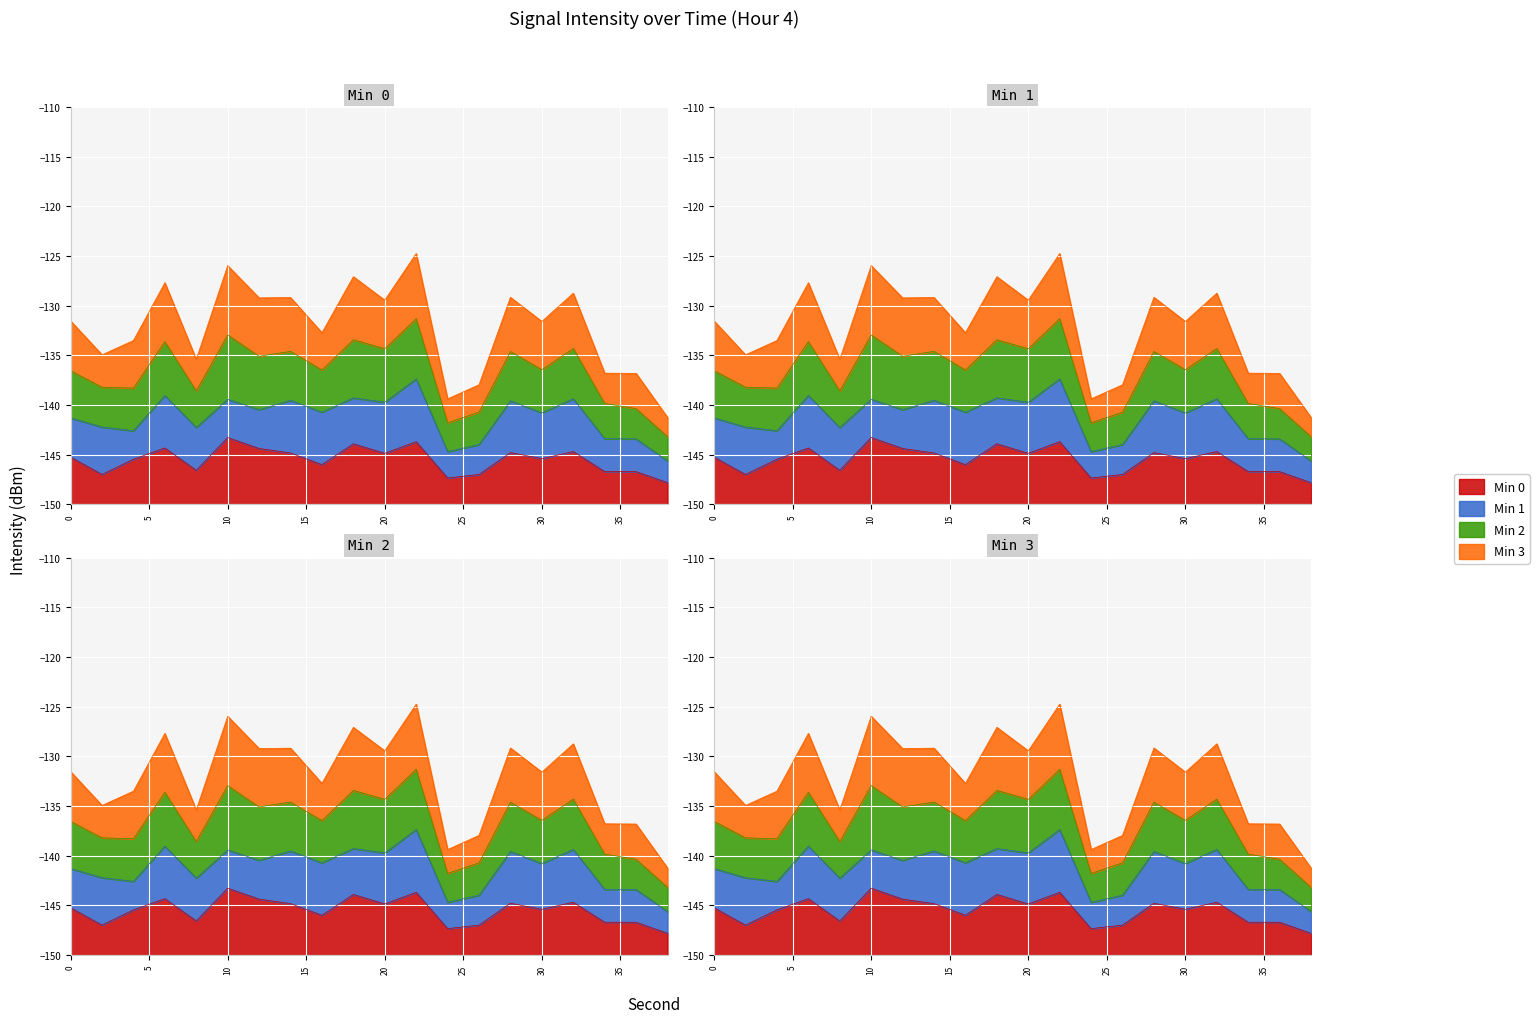

Is the value of Min 3 at 18 greater than the value of Min 0 at 16?

Yes